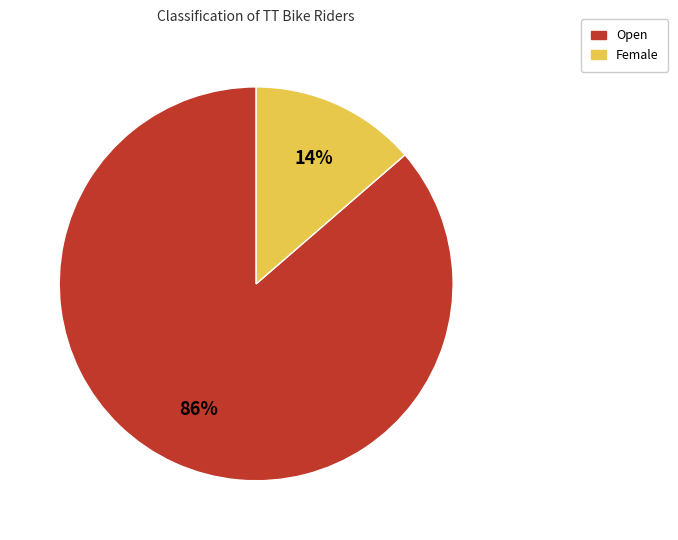

To the nearest percent, what is the combined percentage of Open and Female?

100%